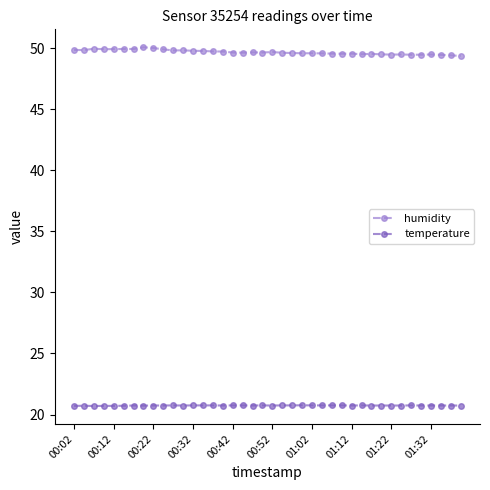

How many lines are shown in the chart?

2